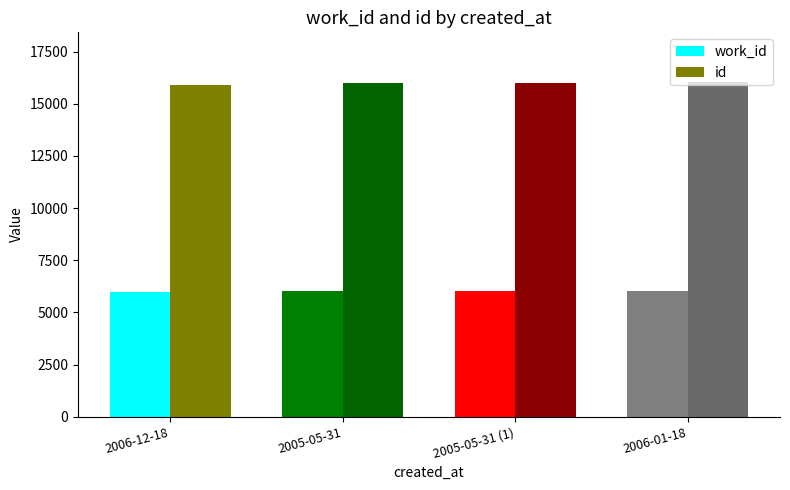

What is the average value of the work_id series?

6020